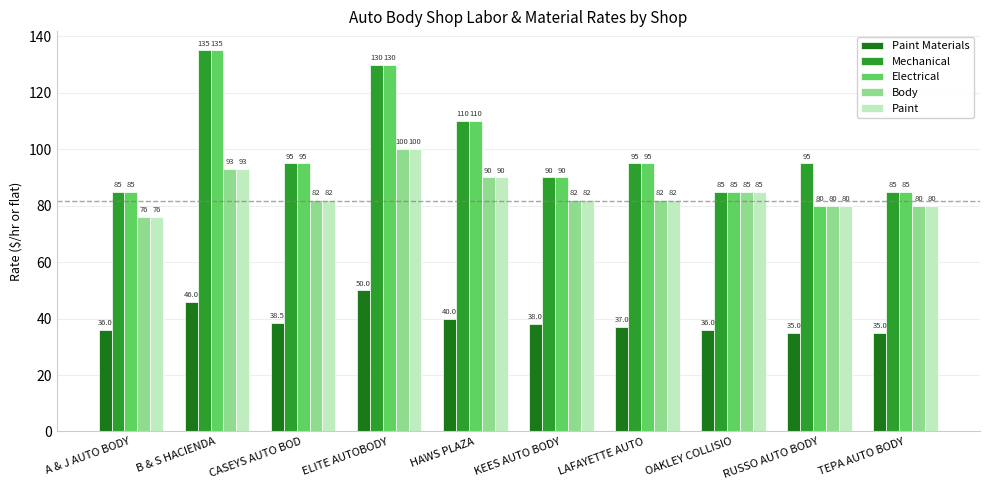

What is the maximum value shown in the chart?

135.0